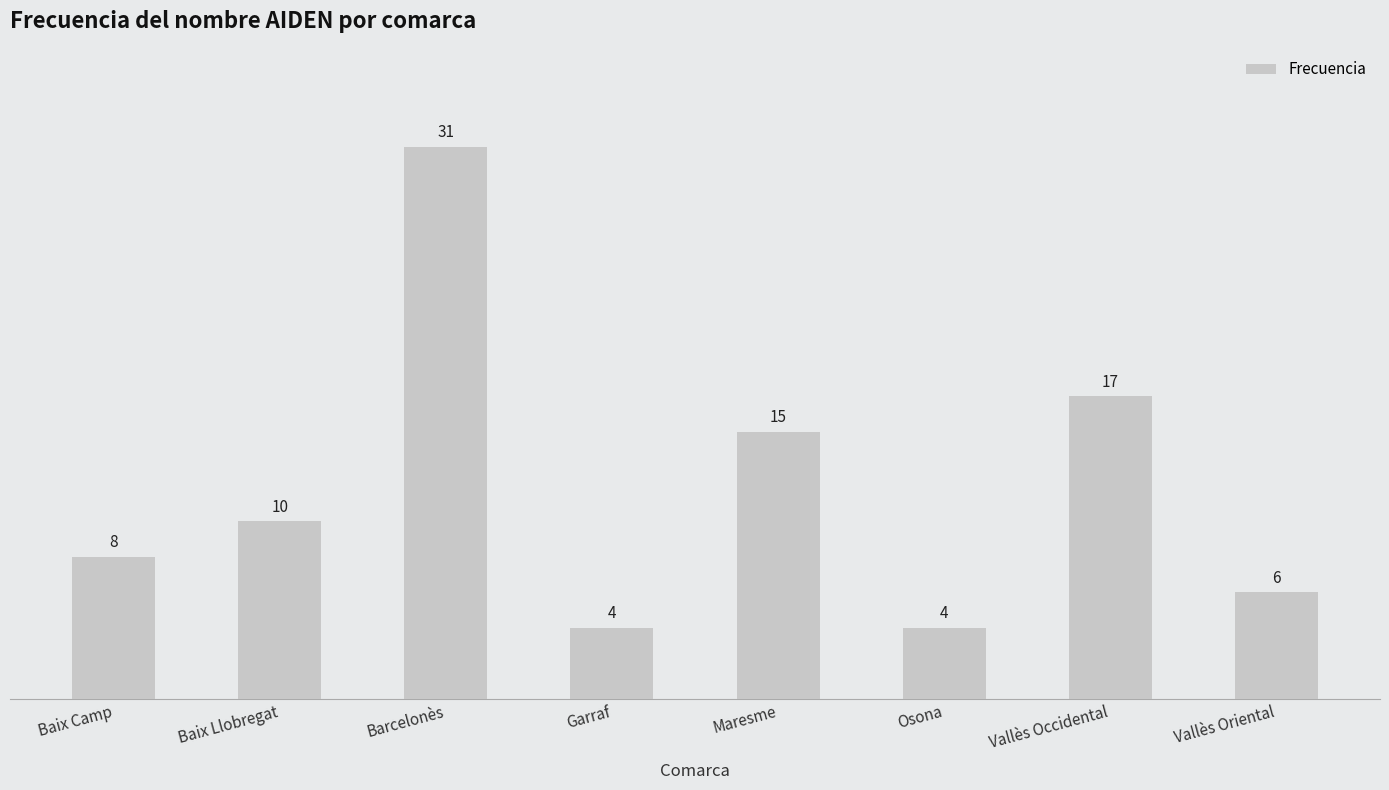

Are the bars horizontal?

No